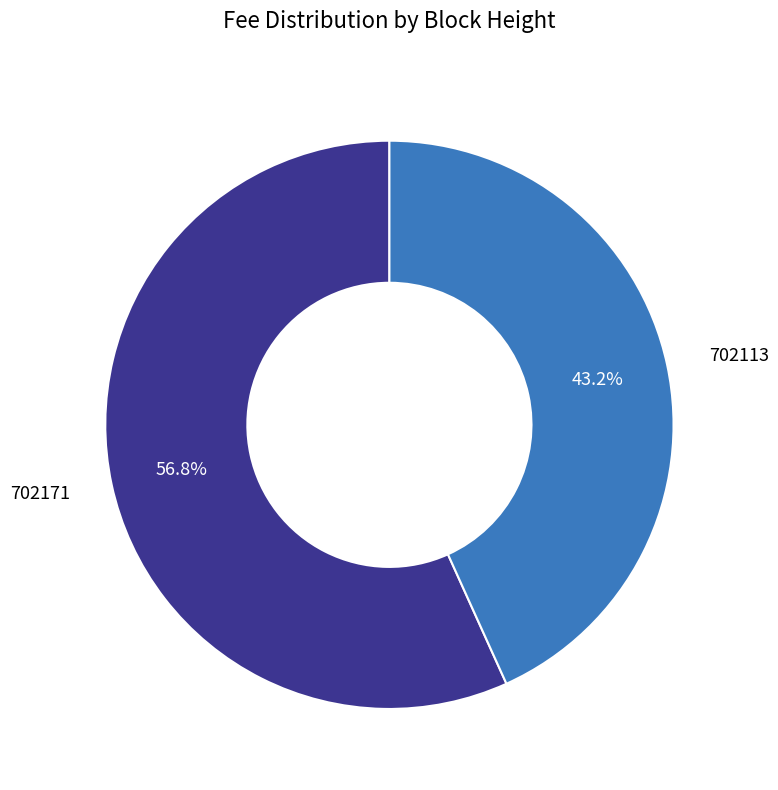

Which category has the biggest portion of the pie?

702171